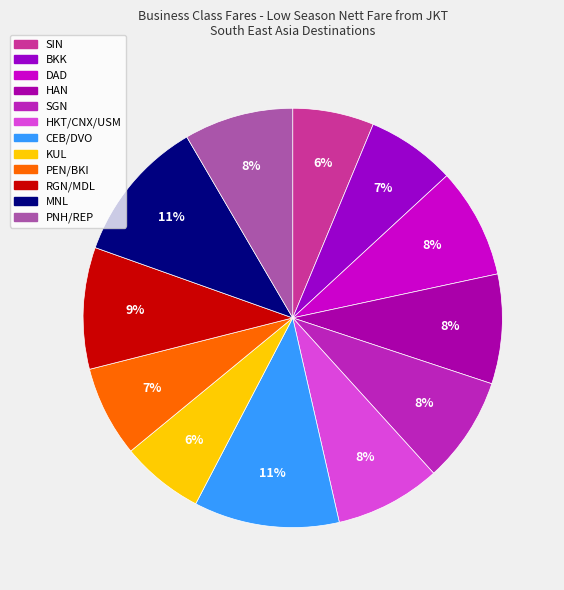

How many segments does this pie chart have?

12